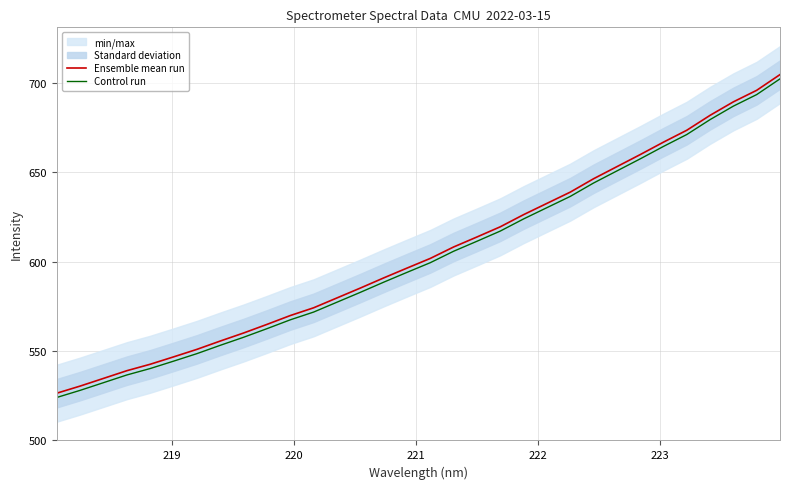

Reading right to left, transcribe all the data shown in this chart.

Ensemble mean run: 704.6	695.8	689.3	681.8	673.4	666.8	659.8	653.1	646.3	638.8	632.5	626.3	619.5	613.8	608.2	601.8	596.4	590.9	585.2	579.7	574.2	569.8	564.9	560.1	555.6	550.9	546.7	542.6	539.0	534.7	530.4	526.4
Control run: 702.2	693.4	686.9	679.4	671.1	664.4	657.4	650.7	643.9	636.4	630.2	623.9	617.1	611.4	605.8	599.4	594.0	588.5	582.8	577.3	571.8	567.4	562.5	557.7	553.2	548.5	544.3	540.2	536.6	532.3	528.0	524.0